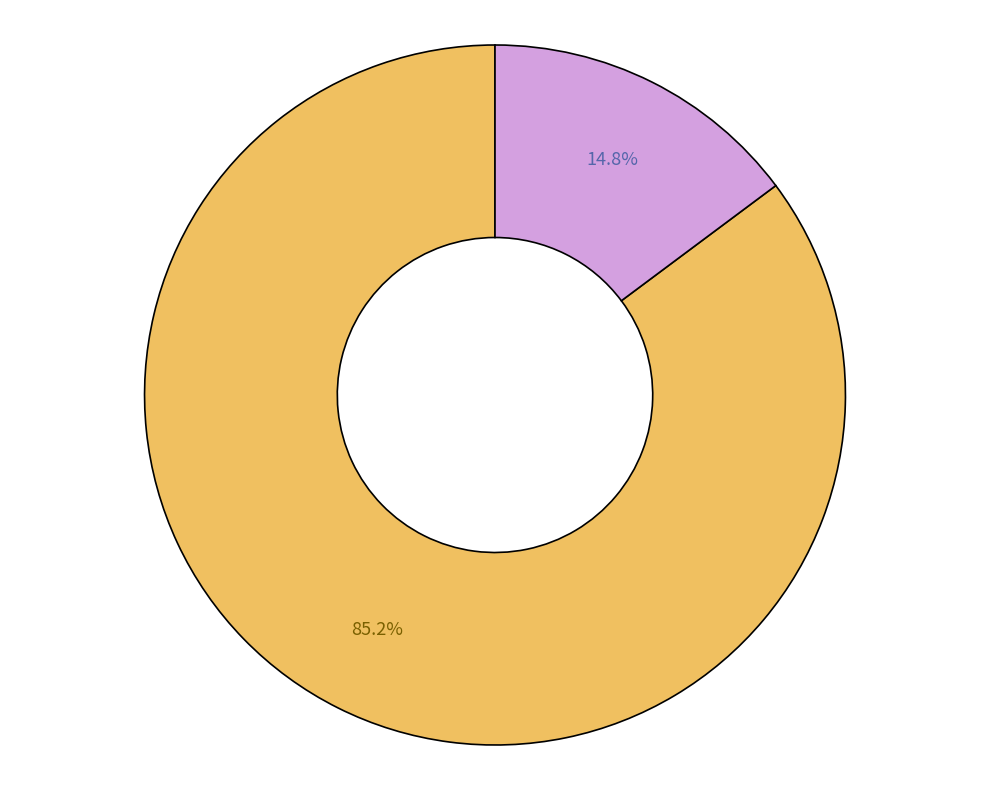

To the nearest percent, what is the difference between the largest and smallest slice percentages?

70%